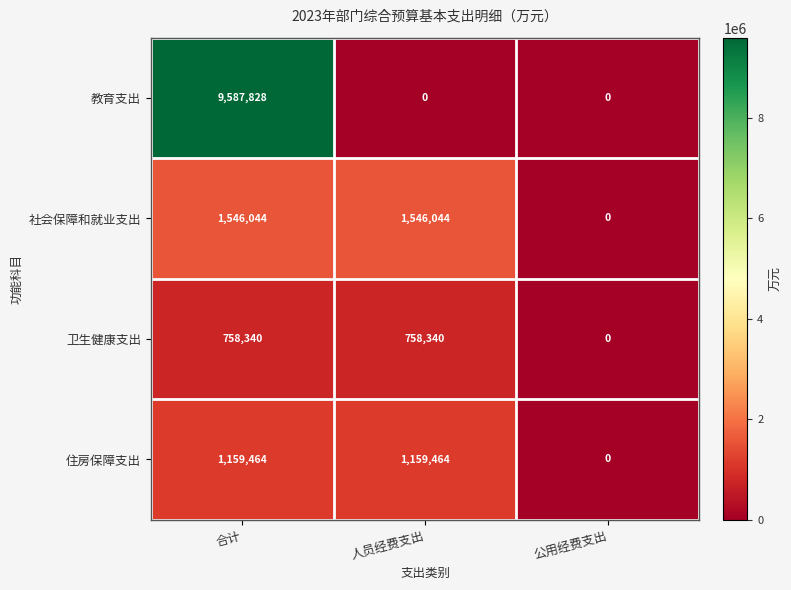

The 卫生健康支出 series shows 758340 at 人员经费支出. True or false?

True